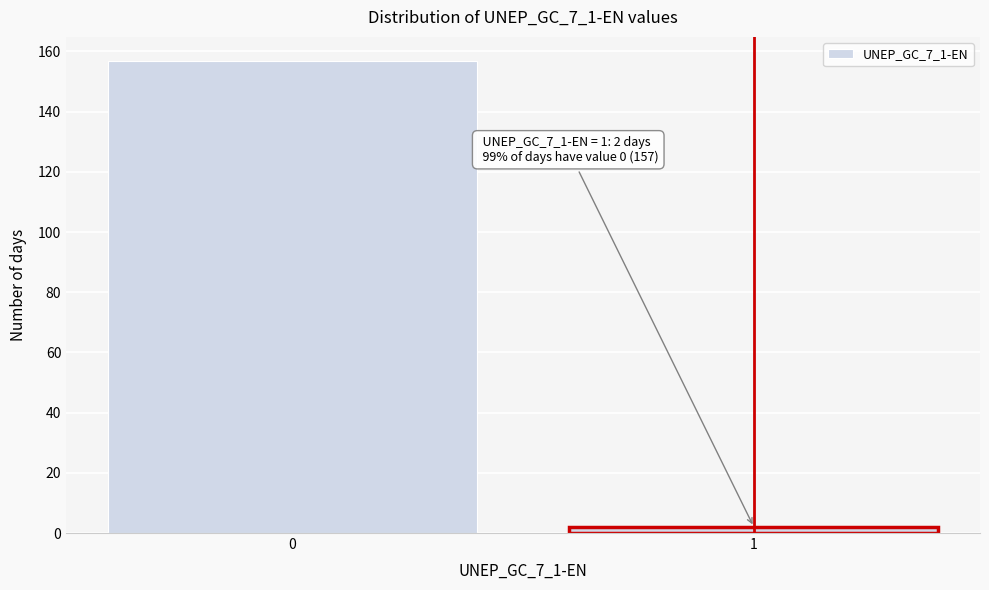

Reading right to left, extract all data points from this chart.

1=2	0=157